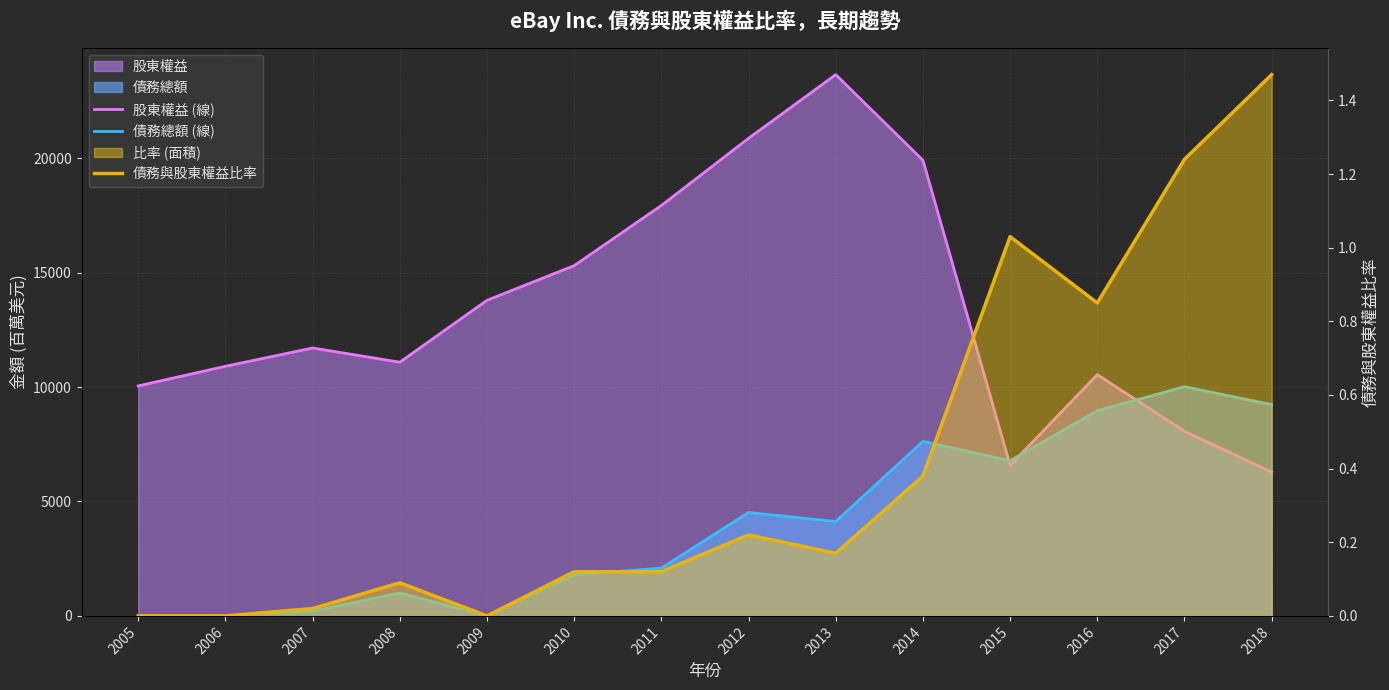

True or false: 債務與股東權益比率 and 股東權益 (線) intersect in this chart.

False